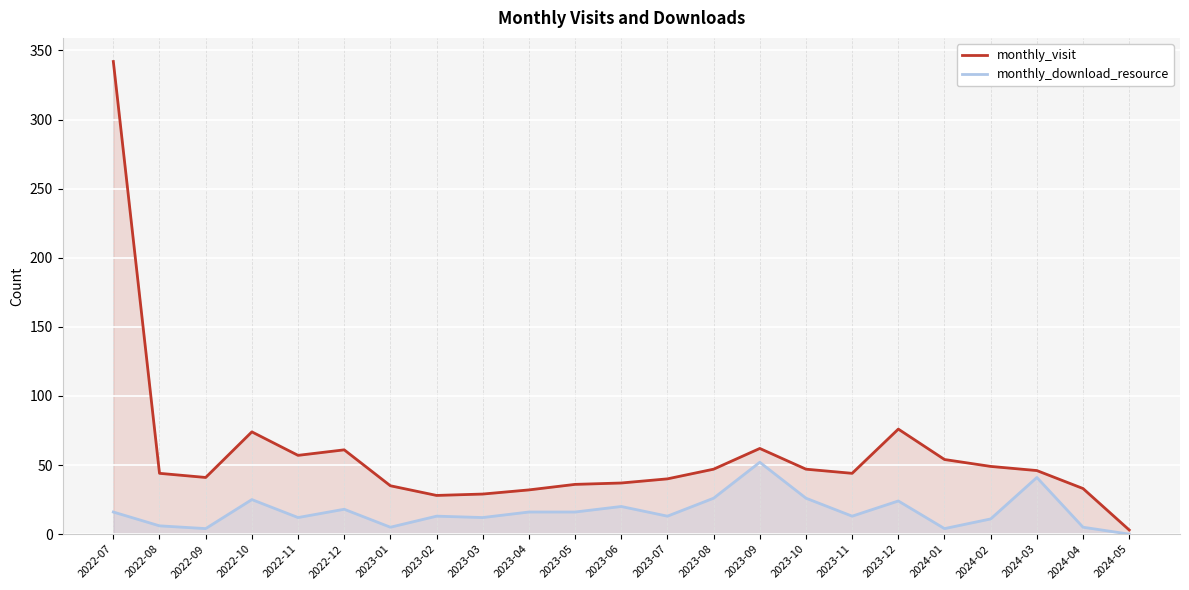

Reading left to right, transcribe all the data shown in this chart.

monthly_visit: 342	44	41	74	57	61	35	28	29	32	36	37	40	47	62	47	44	76	54	49	46	33	3
monthly_download_resource: 16	6	4	25	12	18	5	13	12	16	16	20	13	26	52	26	13	24	4	11	41	5	0